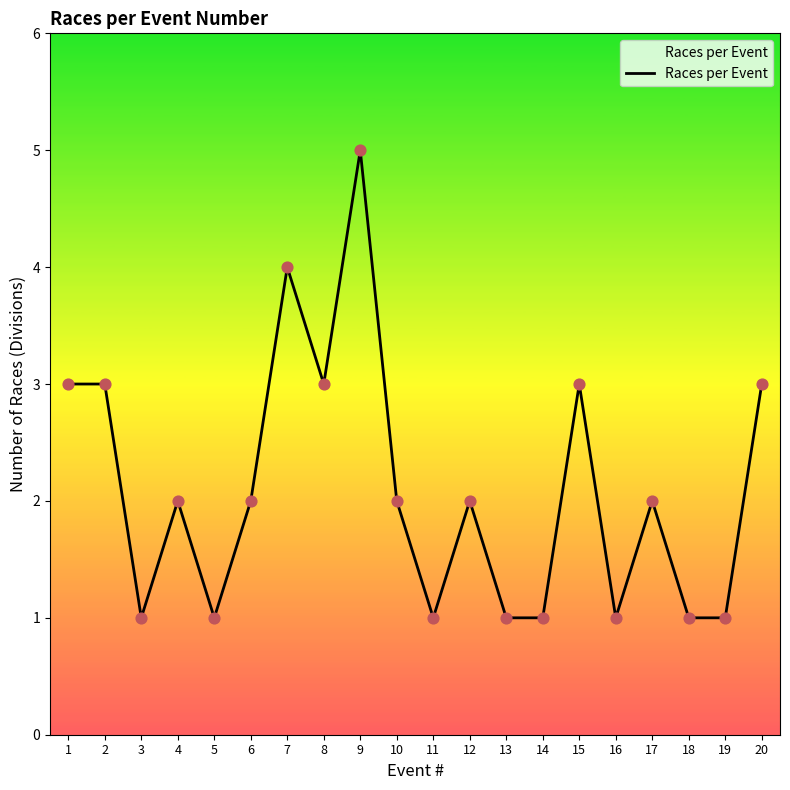

Approximately how many times larger is the value at 3 compared to 14?

1.0